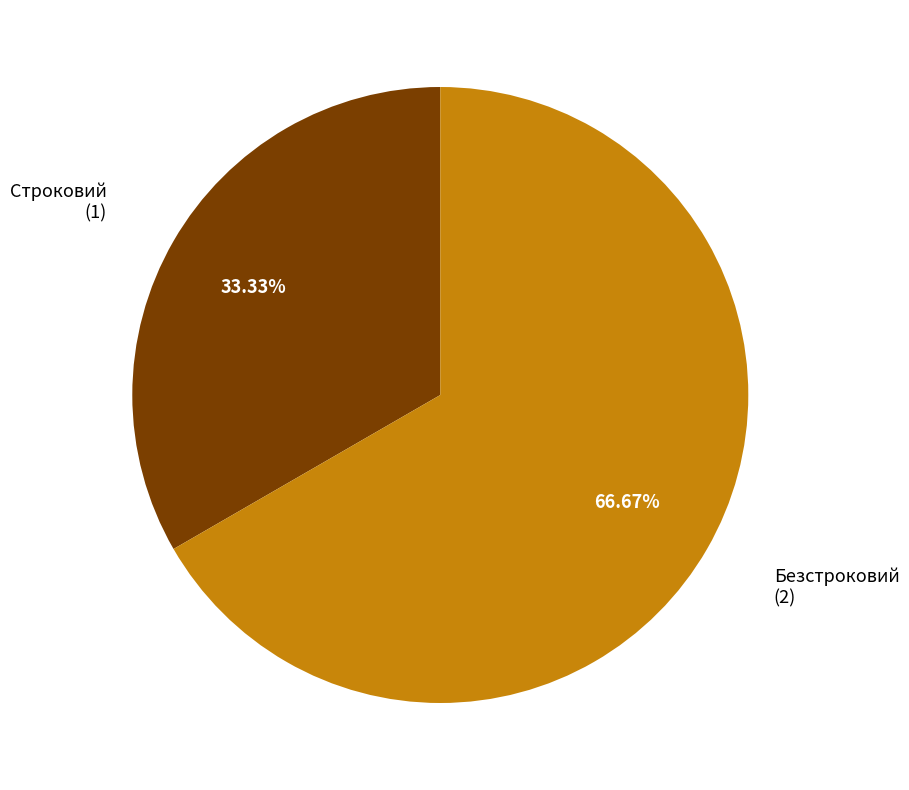

Which slice represents more than half of the pie?

Безстроковий